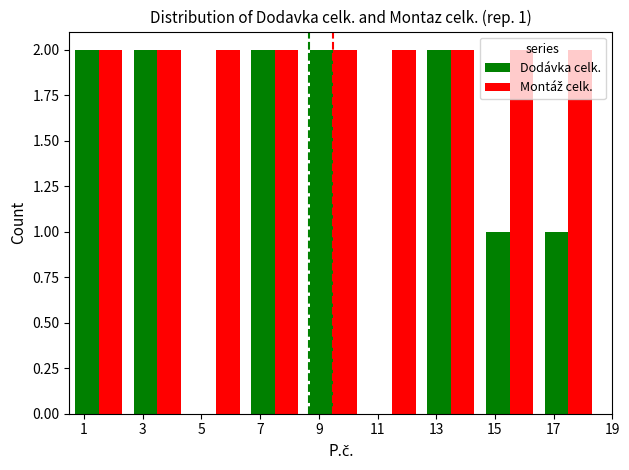

The Dodávka celk. series shows 2 at 3. True or false?

True